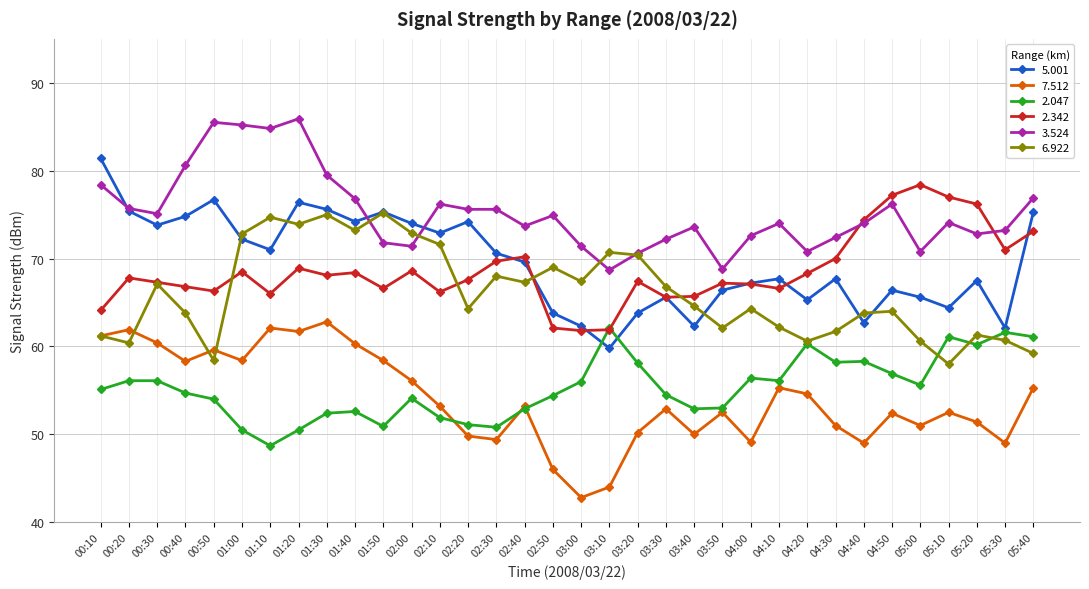

Which category has the lowest value across all series?

03:00